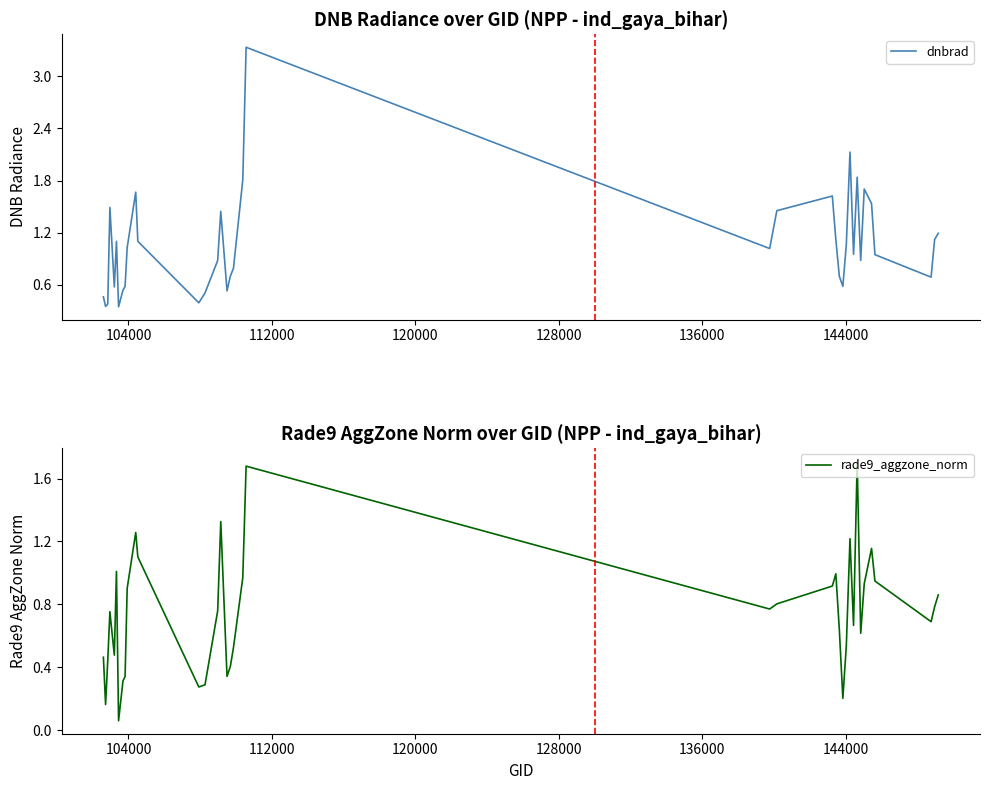

Is the value of rade9_aggzone_norm at 128000 greater than the value of dnbrad at 17?

No